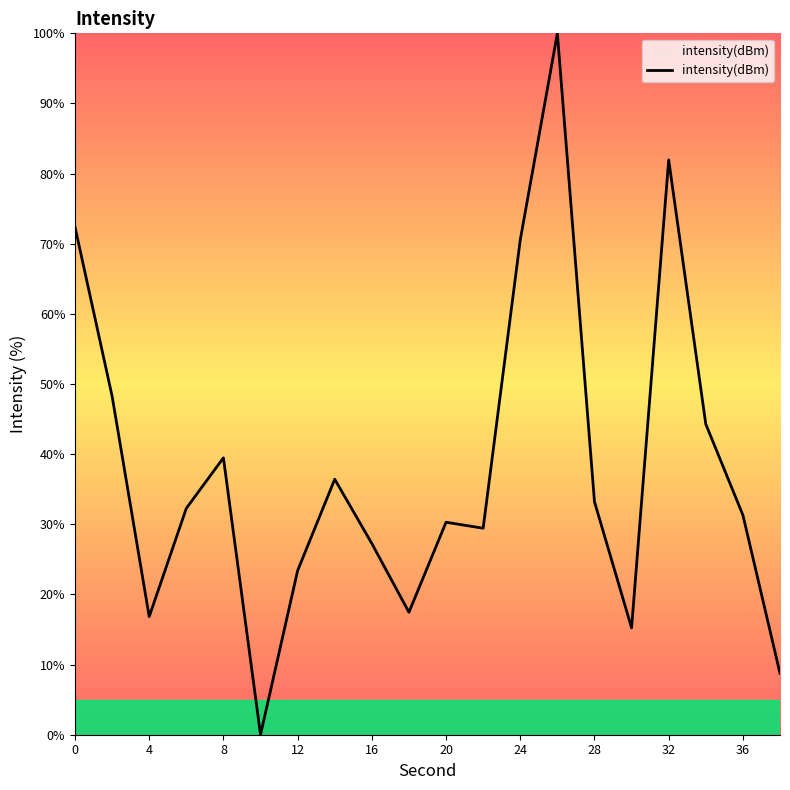

What is the maximum value shown in the chart?

100.0